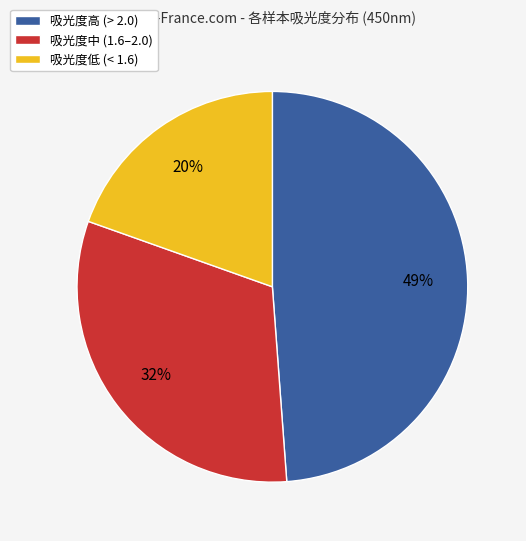

Is it true that 吸光度低 (< 1.6) is 20% of the pie?

True